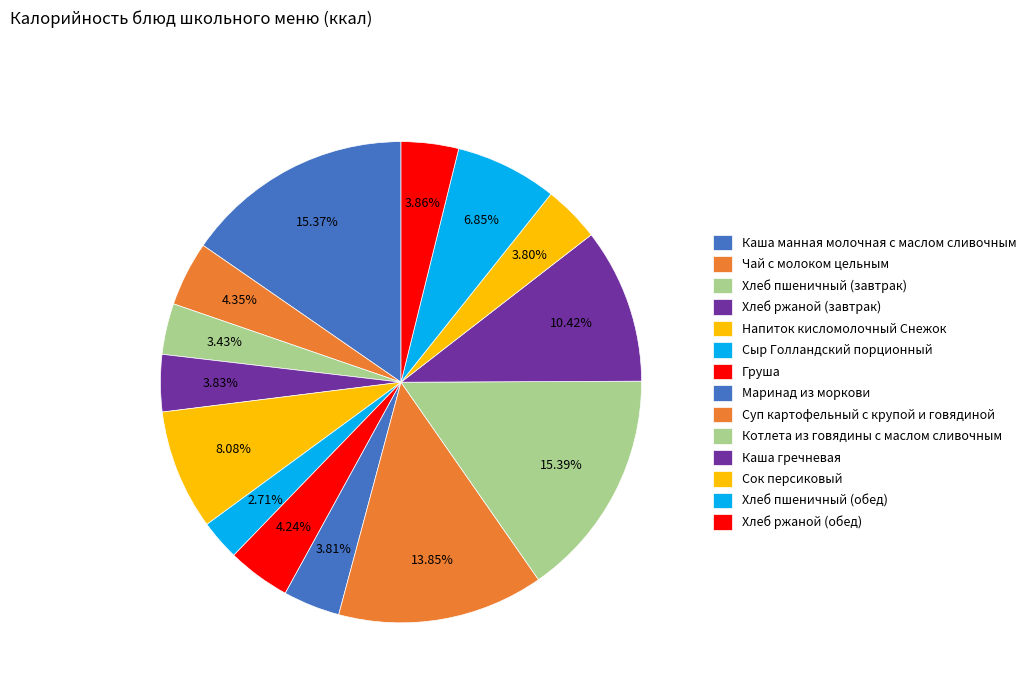

What percentage is the Груша slice, to the nearest percent?

4%